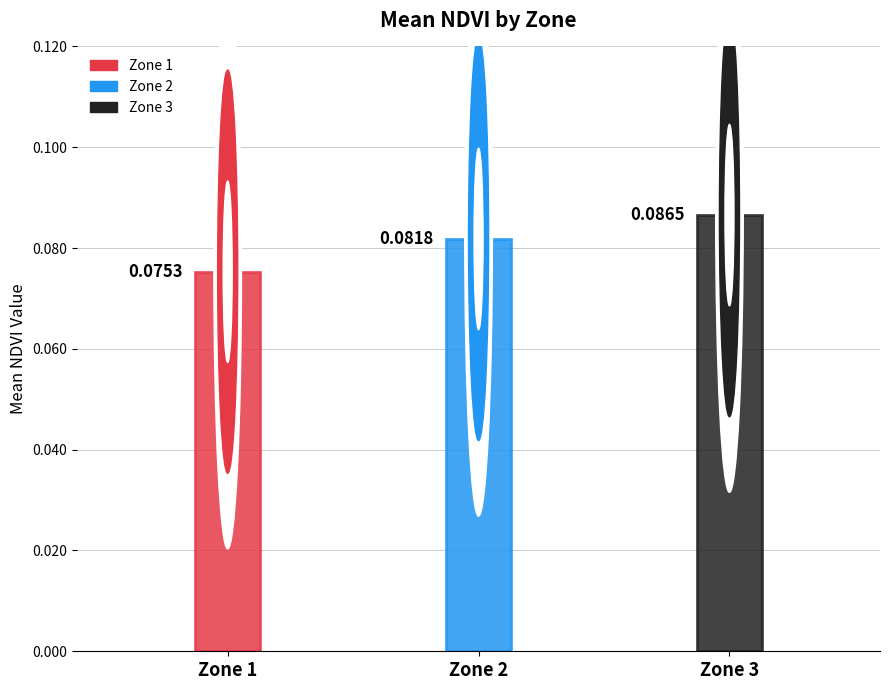

What is the smallest value displayed?

0.1